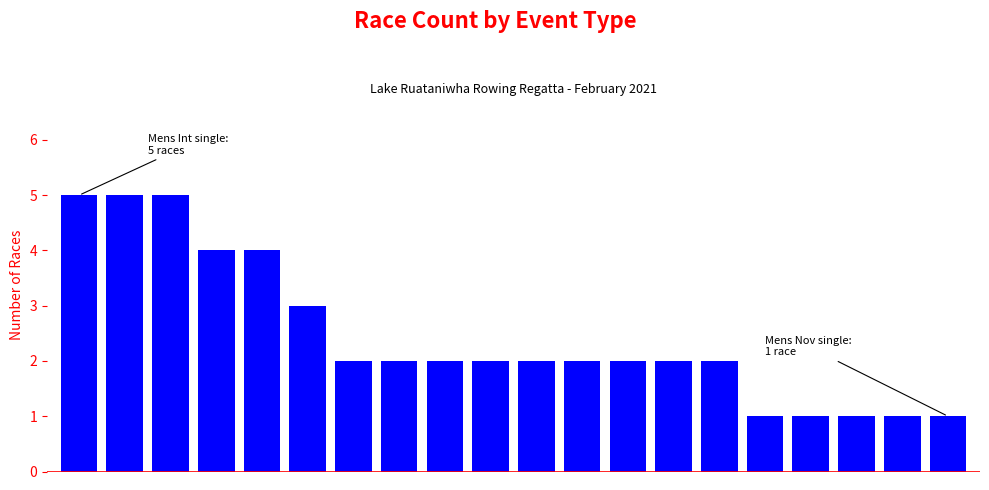

What is the sum of all values?

49